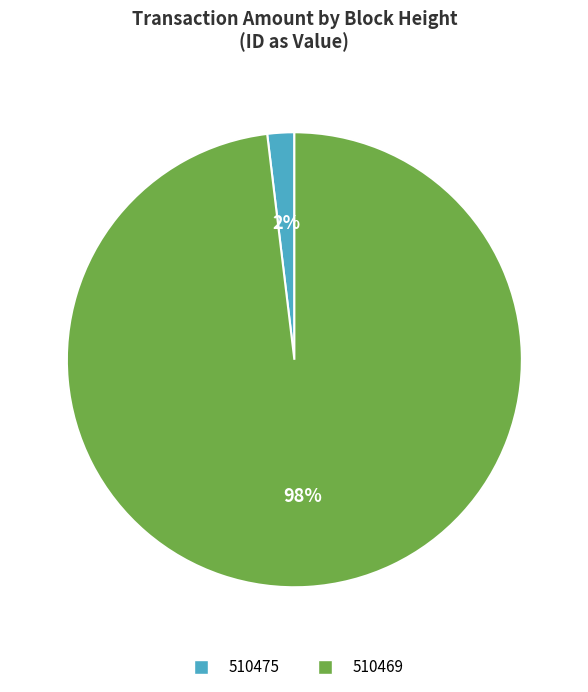

The 510475 slice represents 11% of the pie. True or false?

False